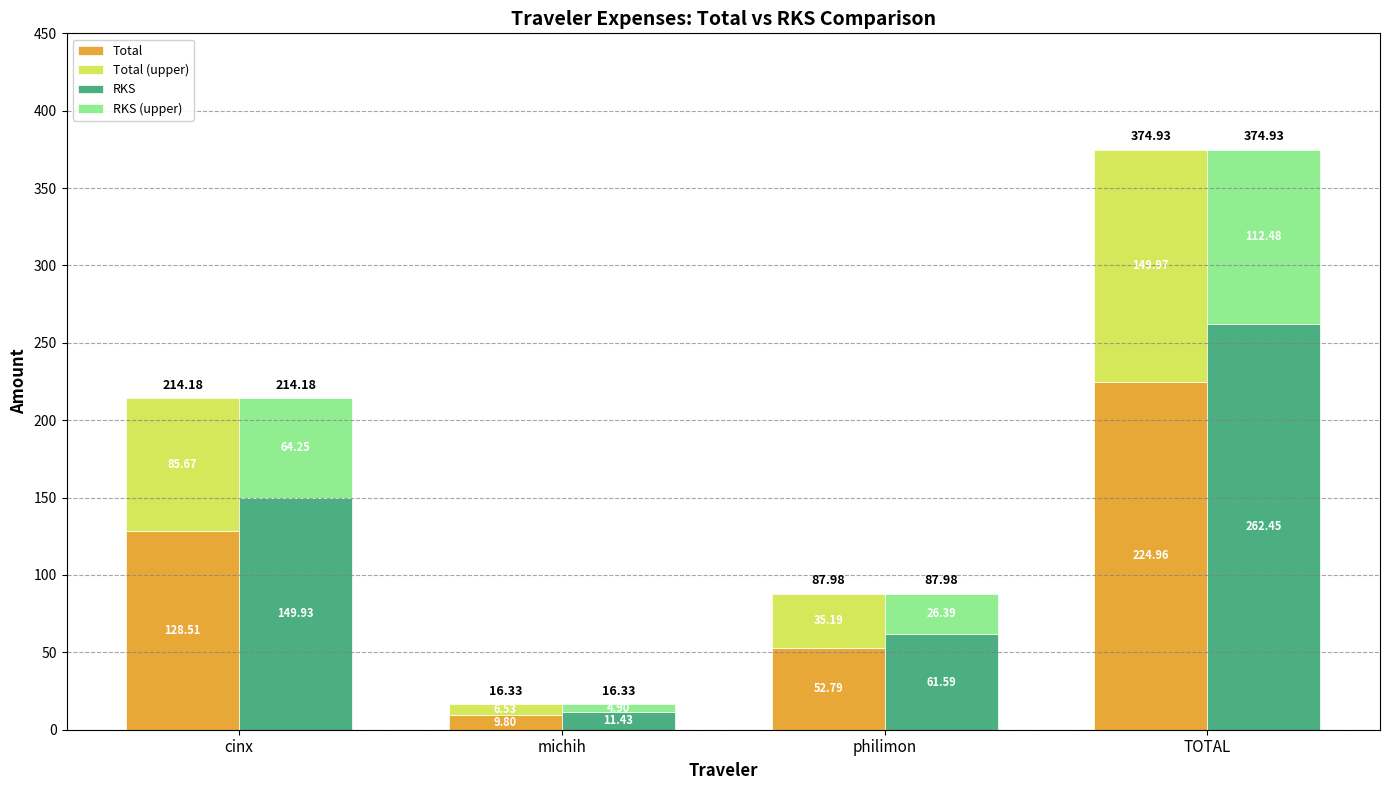

Reading right to left, transcribe all the data shown in this chart.

Total: 225.0	52.8	9.8	128.5
Total (upper): 150.0	35.2	6.5	85.7
RKS: 262.5	61.6	11.4	149.9
RKS (upper): 112.5	26.4	4.9	64.3